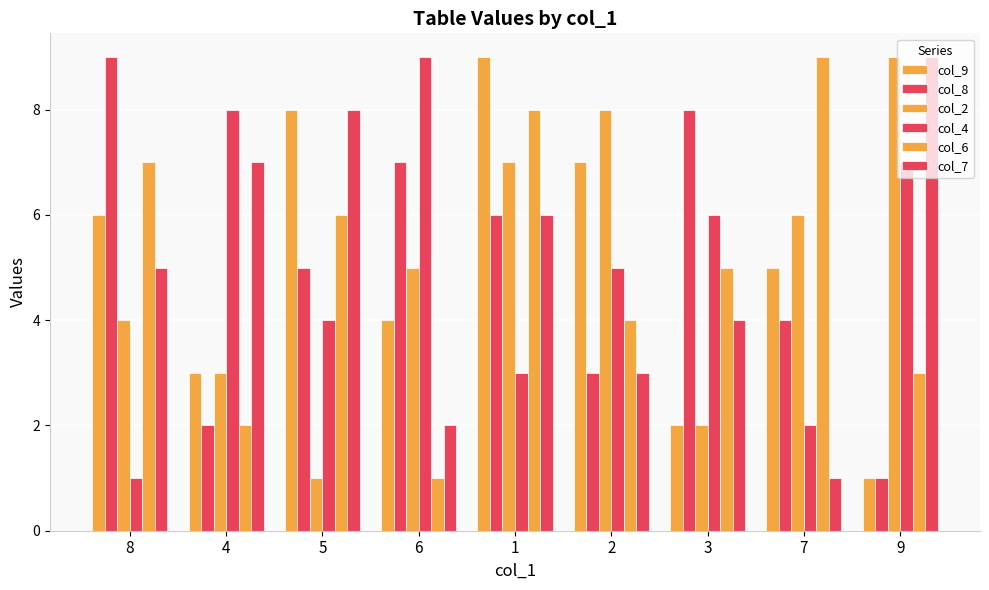

How many data points in col_9 are less than 5?

4